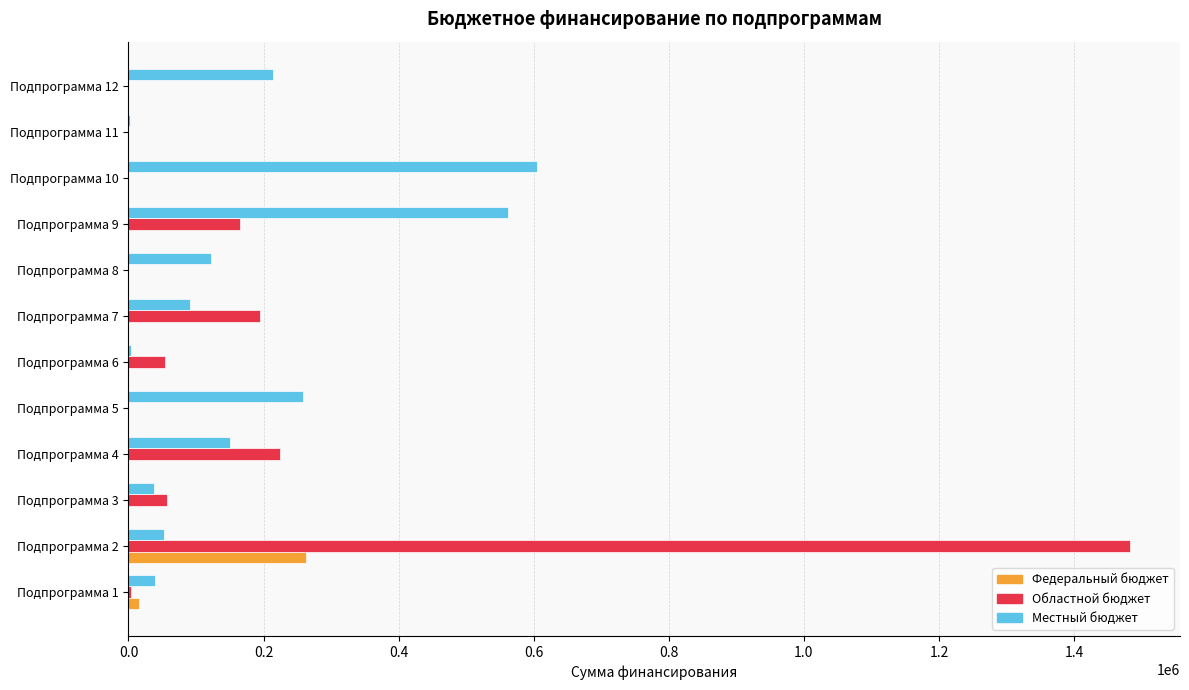

Where is Областной бюджет nearest to the value 741363?

Подпрограмма 4